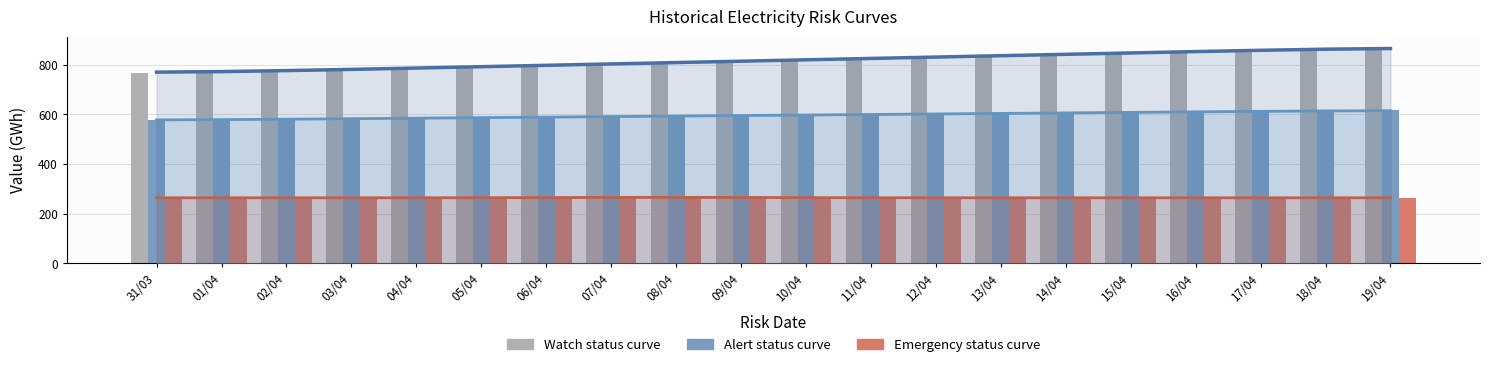

What is the smallest value displayed?

264.0